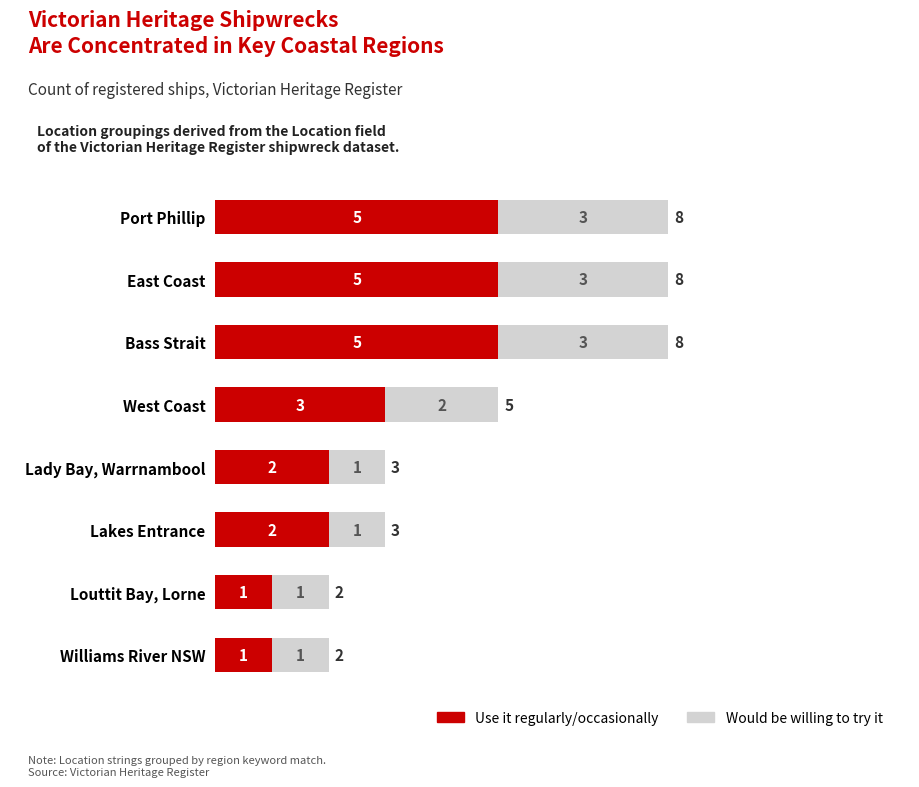

The Would be willing to try it series shows 1 at Lady Bay, Warrnambool. True or false?

False